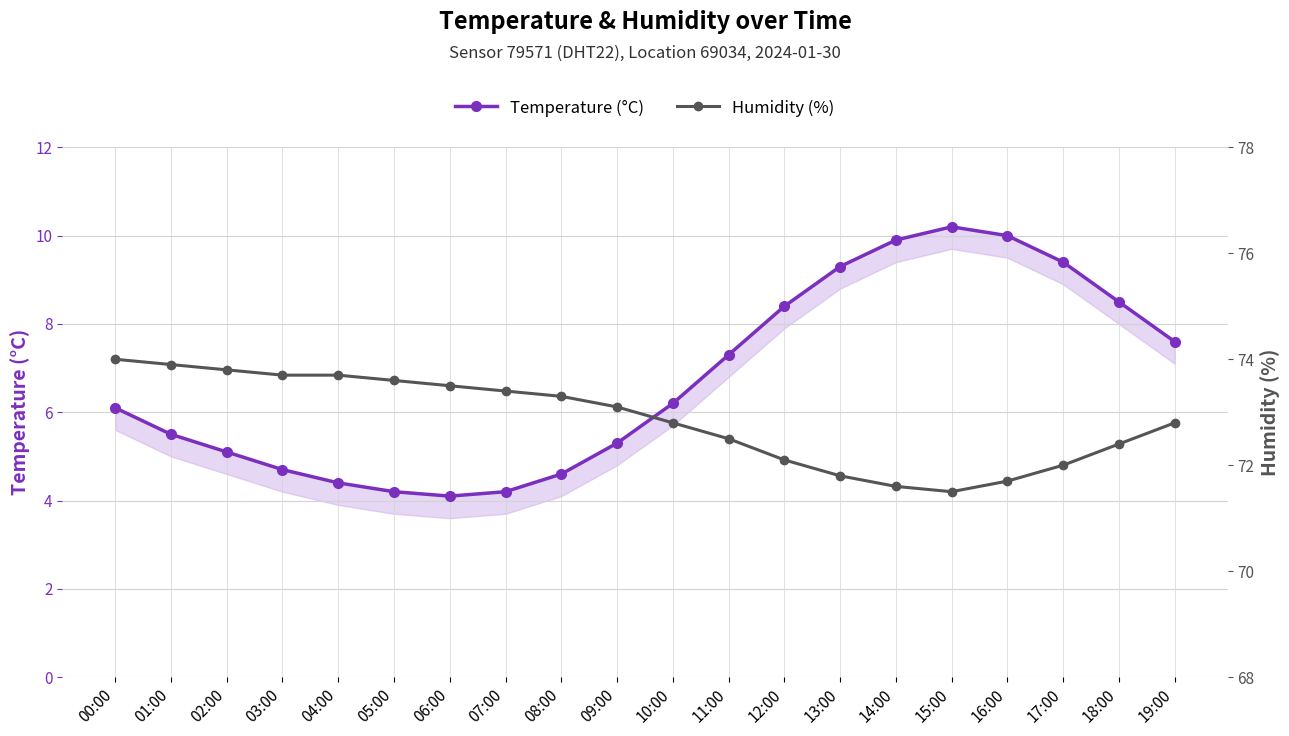

At which category is the sum across all series the highest?

15:00